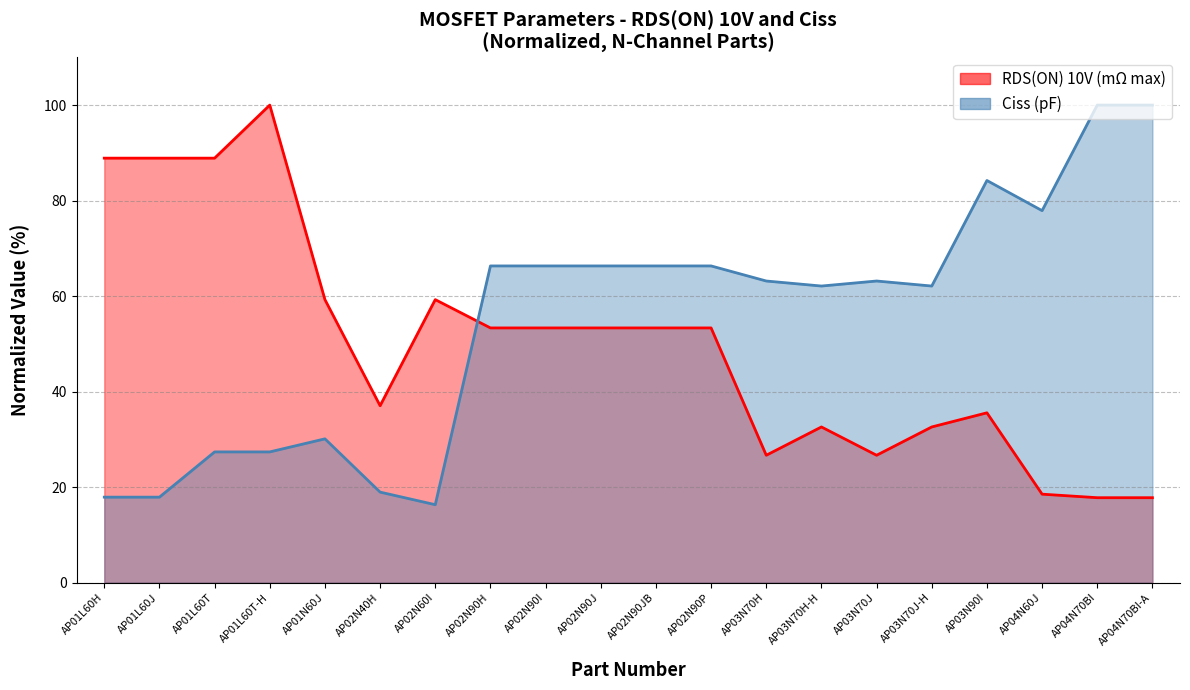

What is the label of the 19th point from the right?

AP01L60J